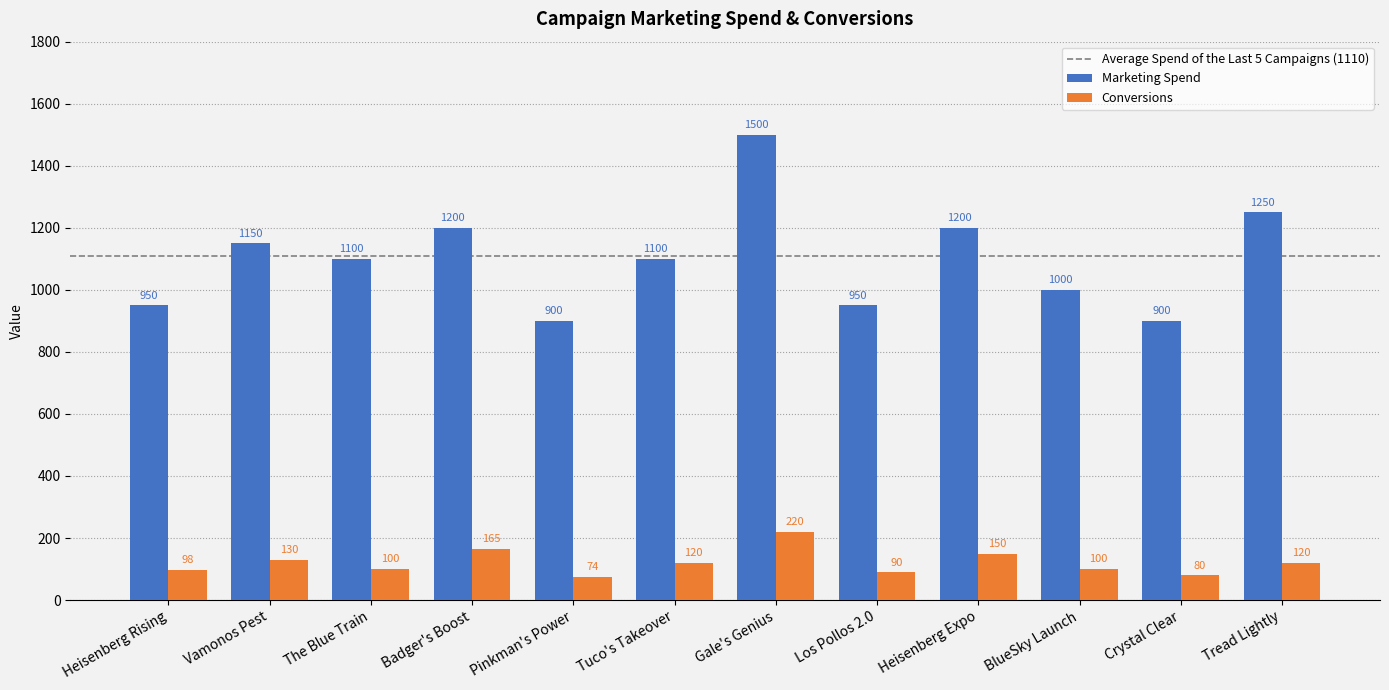

Reading right to left, list all the values displayed in this chart.

Marketing Spend: Tread Lightly=1250	Crystal Clear=900	BlueSky Launch=1000	Heisenberg Expo=1200	Los Pollos 2.0=950	Gale's Genius=1500	Tuco's Takeover=1100	Pinkman's Power=900	Badger's Boost=1200	The Blue Train=1100	Vamonos Pest=1150	Heisenberg Rising=950
Conversions: Tread Lightly=120	Crystal Clear=80	BlueSky Launch=100	Heisenberg Expo=150	Los Pollos 2.0=90	Gale's Genius=220	Tuco's Takeover=120	Pinkman's Power=74	Badger's Boost=165	The Blue Train=100	Vamonos Pest=130	Heisenberg Rising=98